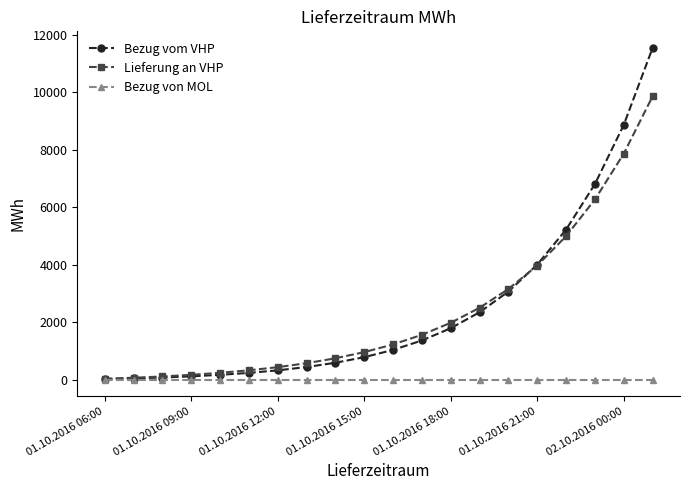

What is the maximum value for Bezug vom VHP?

11550.0